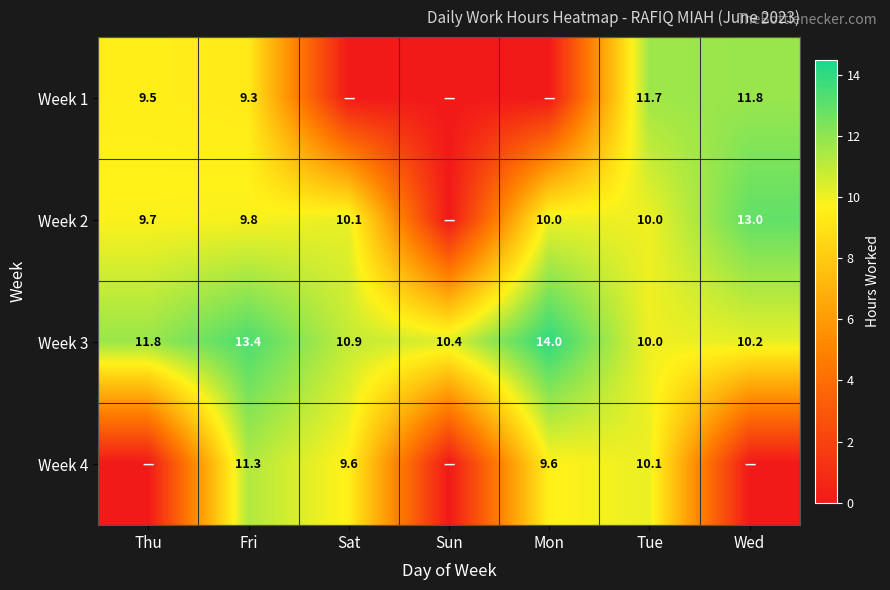

What is the sum of the Week 3 values at Sat and Mon?

24.9